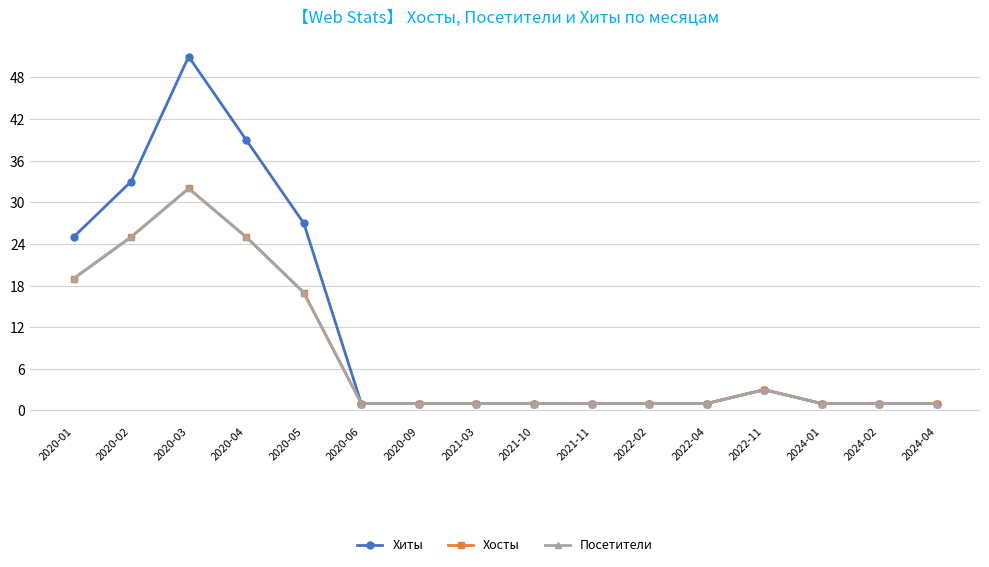

Is this an area chart (filled region under the line)?

No